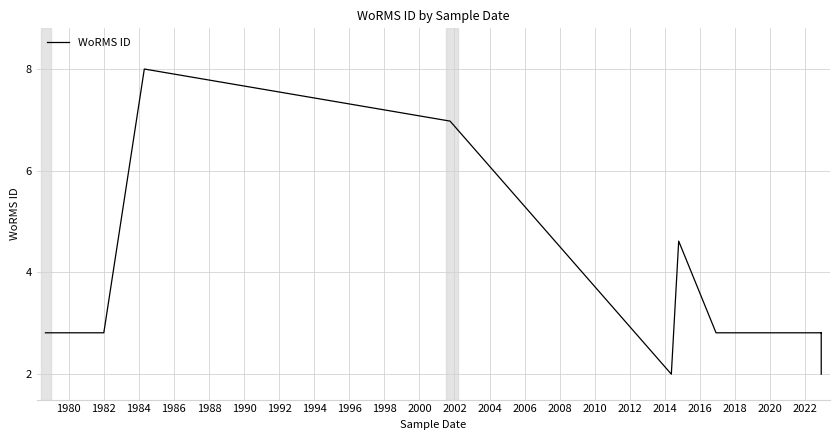

True or false: the data shows 2.6 at 1988.

False